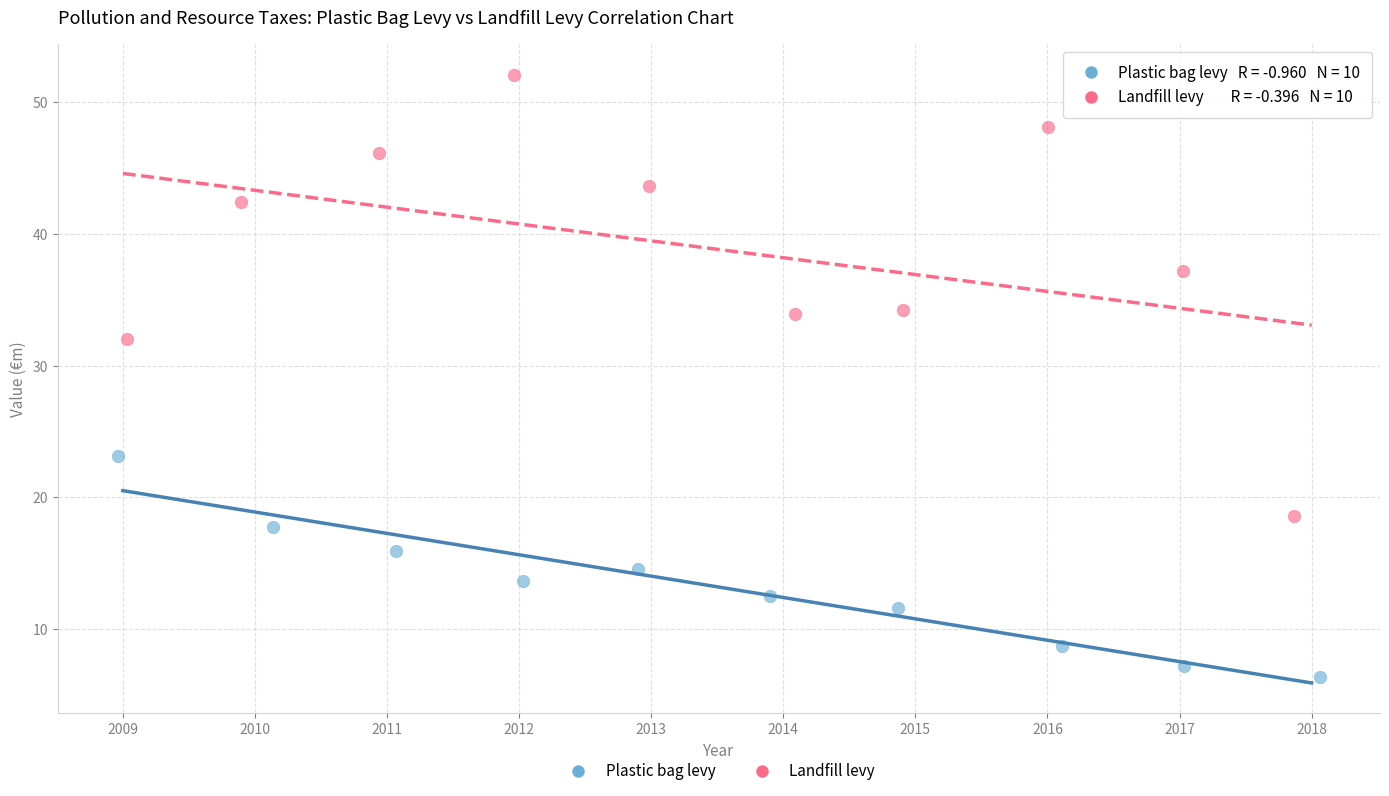

Which series reaches the maximum Y coordinate?

Landfill levy